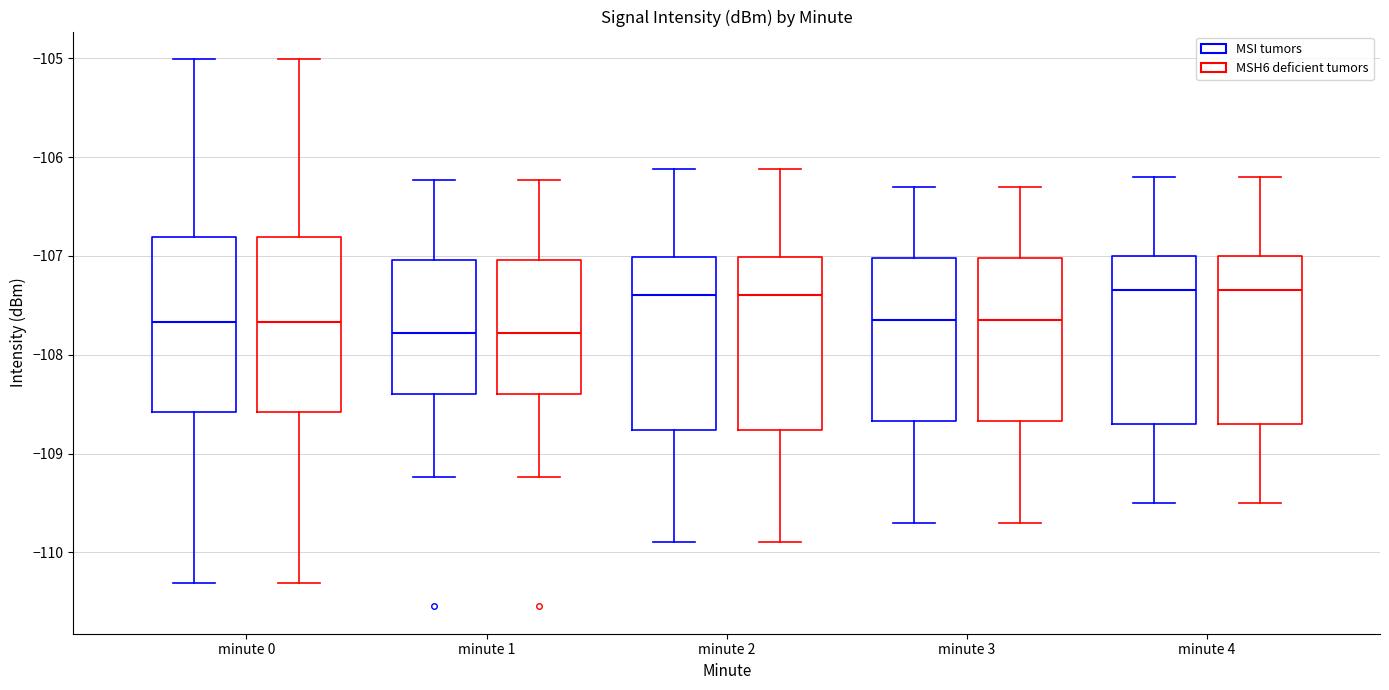

Reading left to right, read every box against the y-axis: the position of its median line, the range the box covers, and the ends of its whiskers. The values are not printed on the chart, so give them approximately, as read against the axis.

minute 0 (MSI tumors): median -107.7, box -108.6 to -106.8, whiskers -110.3 to -105.0
minute 0 (MSH6 deficient tumors): median -107.7, box -108.6 to -106.8, whiskers -110.3 to -105.0
minute 1 (MSI tumors): median -107.8, box -108.4 to -107.0, whiskers -109.2 to -106.2
minute 1 (MSH6 deficient tumors): median -107.8, box -108.4 to -107.0, whiskers -109.2 to -106.2
minute 2 (MSI tumors): median -107.4, box -108.8 to -107.0, whiskers -109.9 to -106.1
minute 2 (MSH6 deficient tumors): median -107.4, box -108.8 to -107.0, whiskers -109.9 to -106.1
minute 3 (MSI tumors): median -107.6, box -108.7 to -107.0, whiskers -109.7 to -106.3
minute 3 (MSH6 deficient tumors): median -107.6, box -108.7 to -107.0, whiskers -109.7 to -106.3
minute 4 (MSI tumors): median -107.3, box -108.7 to -107.0, whiskers -109.5 to -106.2
minute 4 (MSH6 deficient tumors): median -107.3, box -108.7 to -107.0, whiskers -109.5 to -106.2